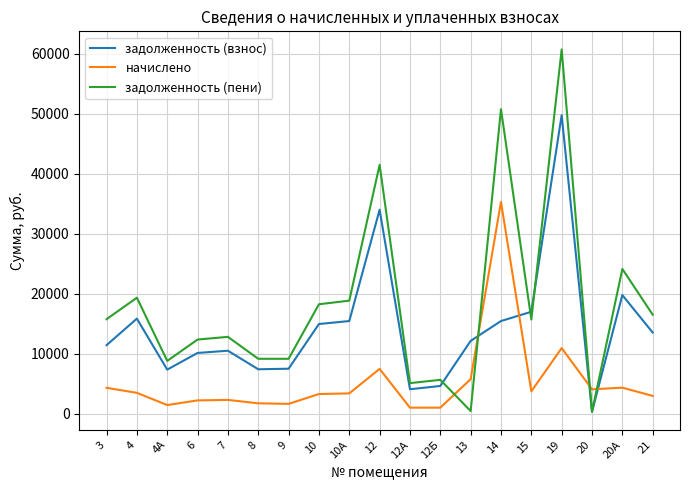

How many lines are shown in the chart?

3